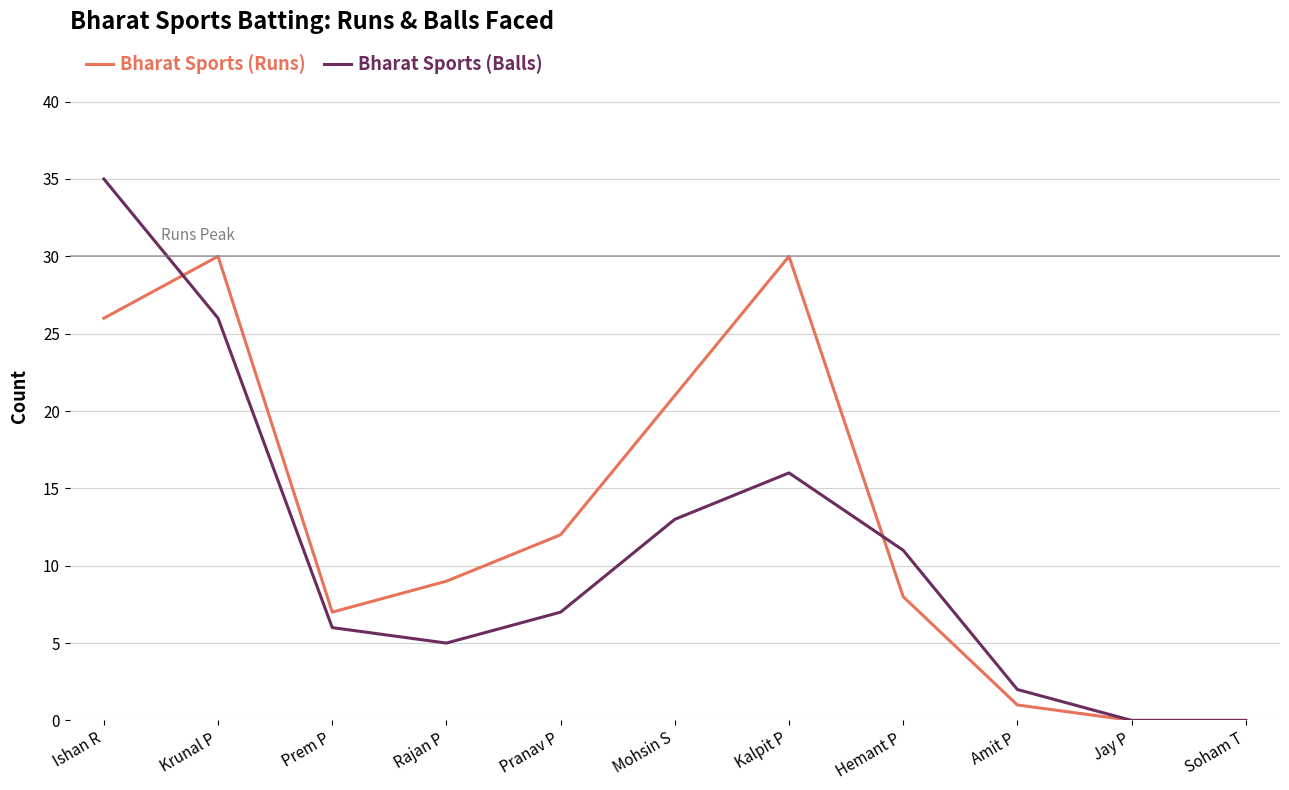

Count the number of data series in this chart.

2